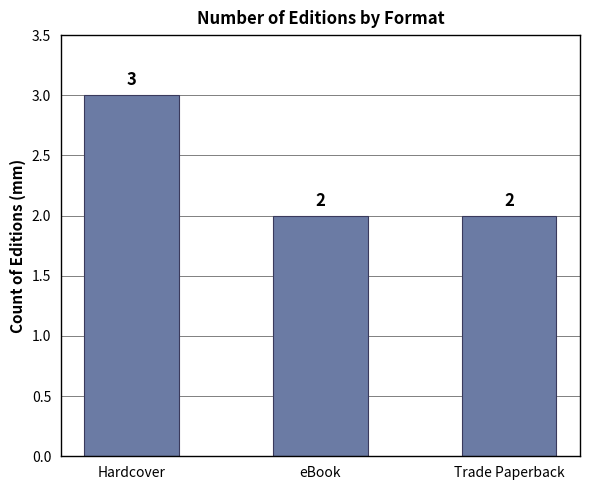

Reading left to right, list all the values displayed in this chart.

3	2	2